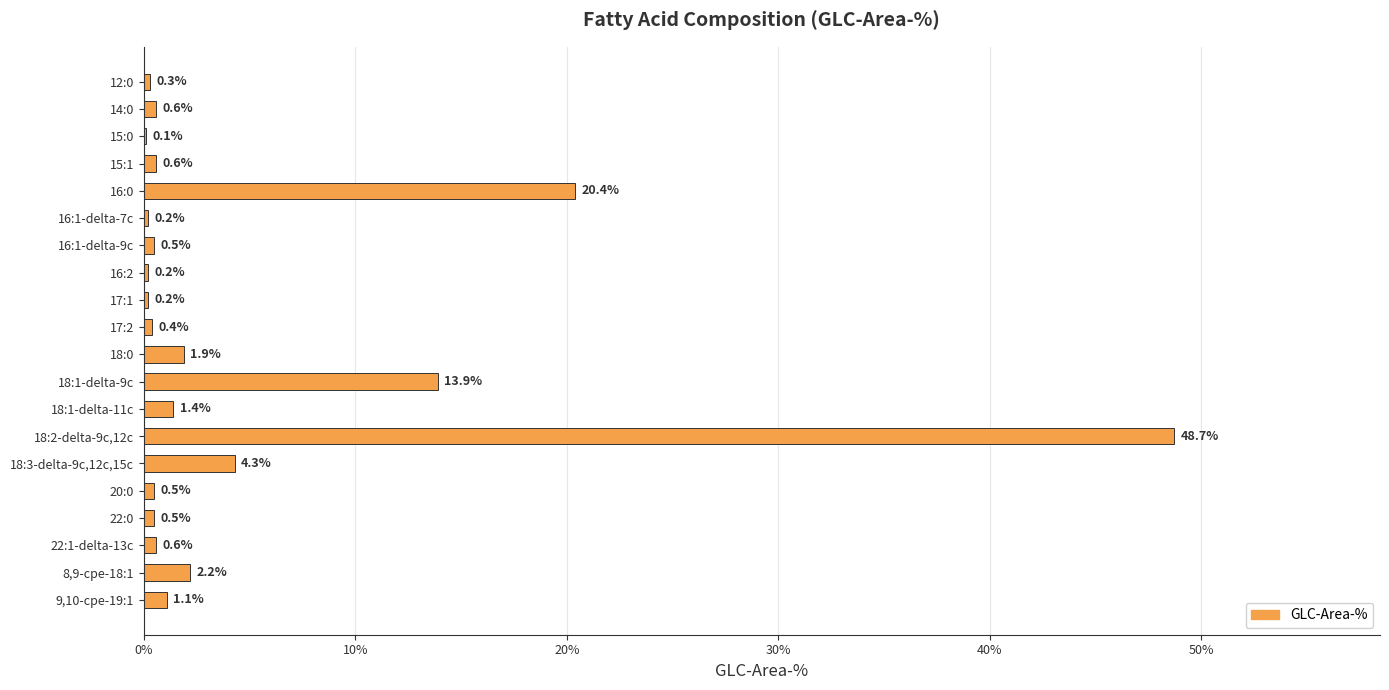

Read the value at 22:1-delta-13c.

0.6